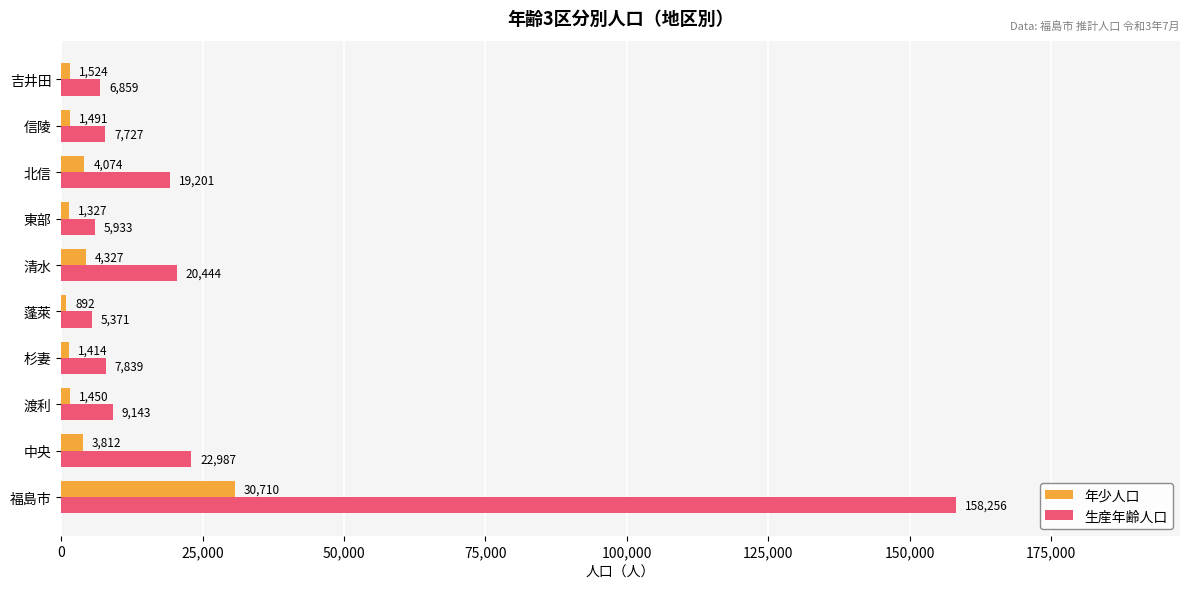

What are all the series names shown in the legend?

年少人口, 生産年齢人口